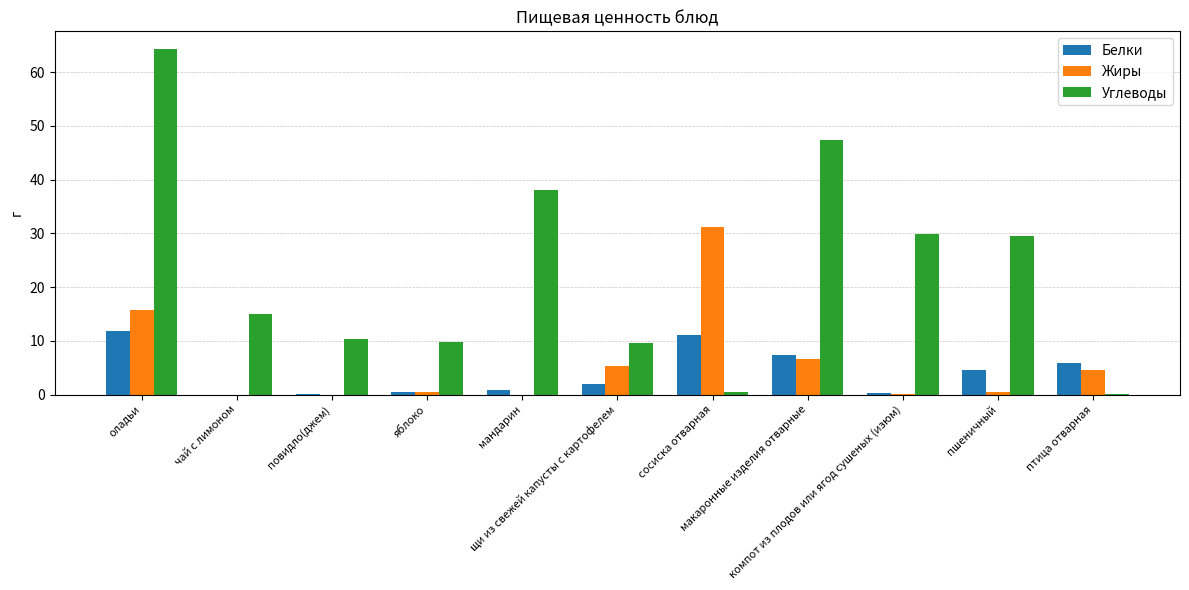

What is the maximum value for Жиры?

31.1